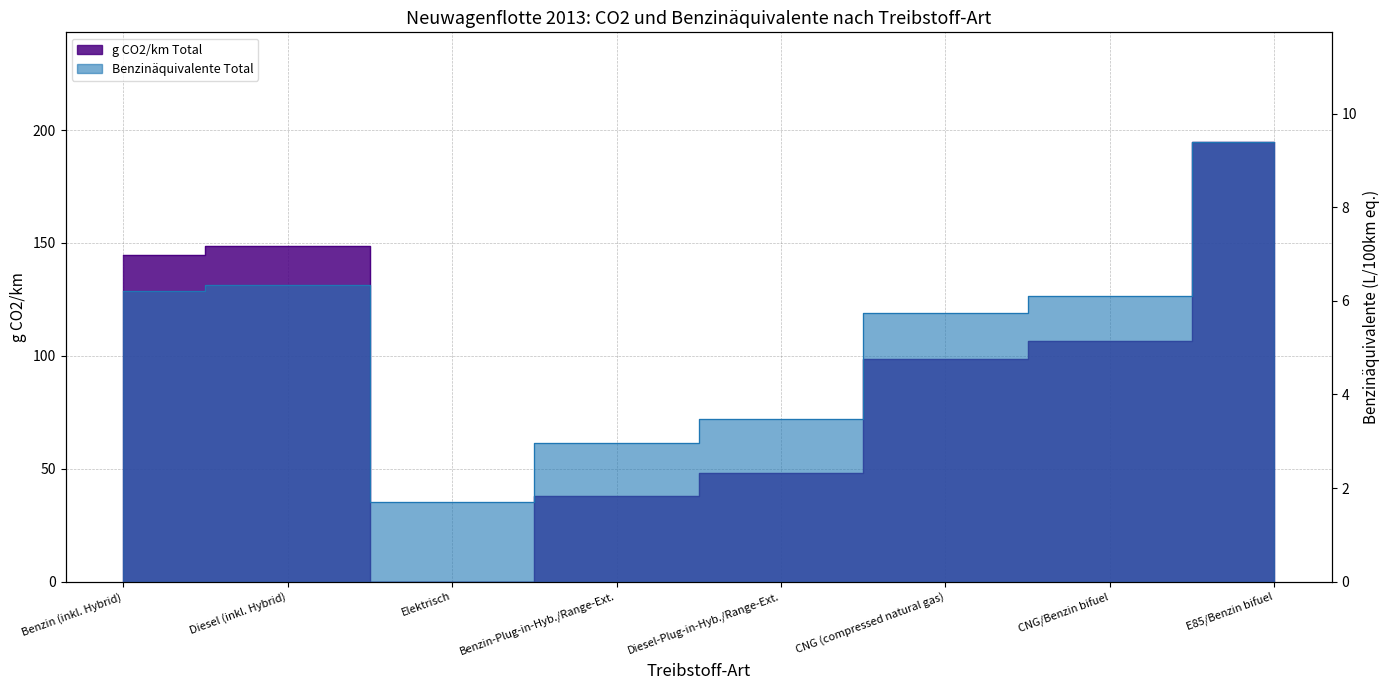

Which series has the largest total across all categories?

g CO2/km Total